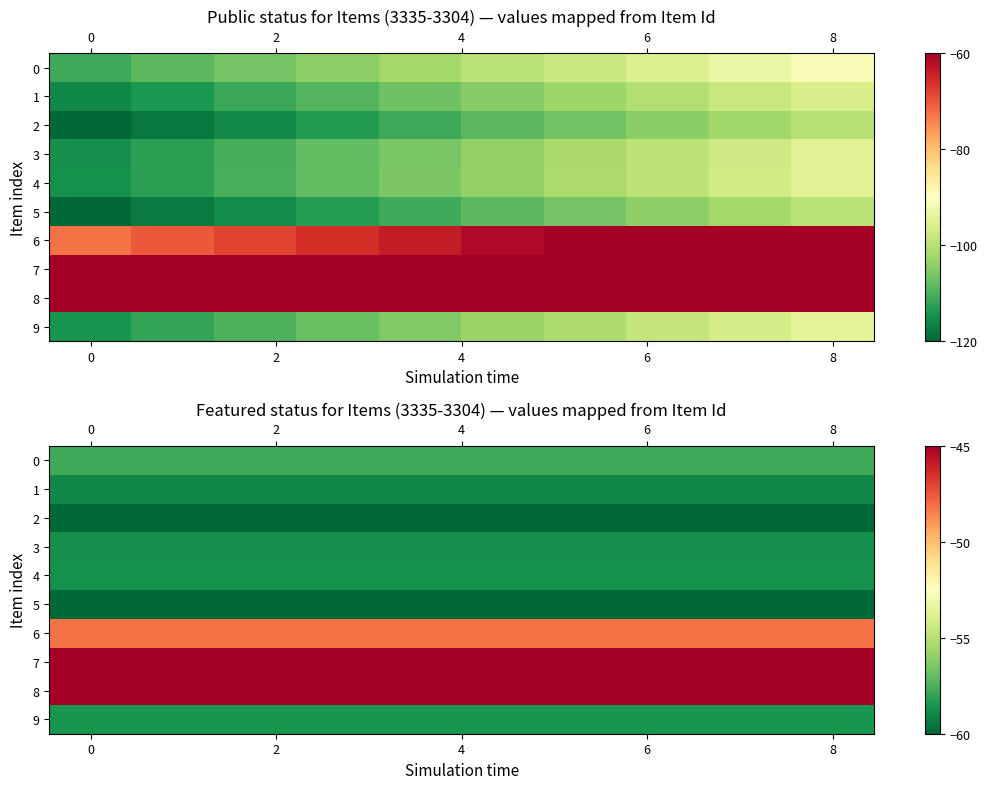

Is it true that 2 equals -88.4 at 0?

False